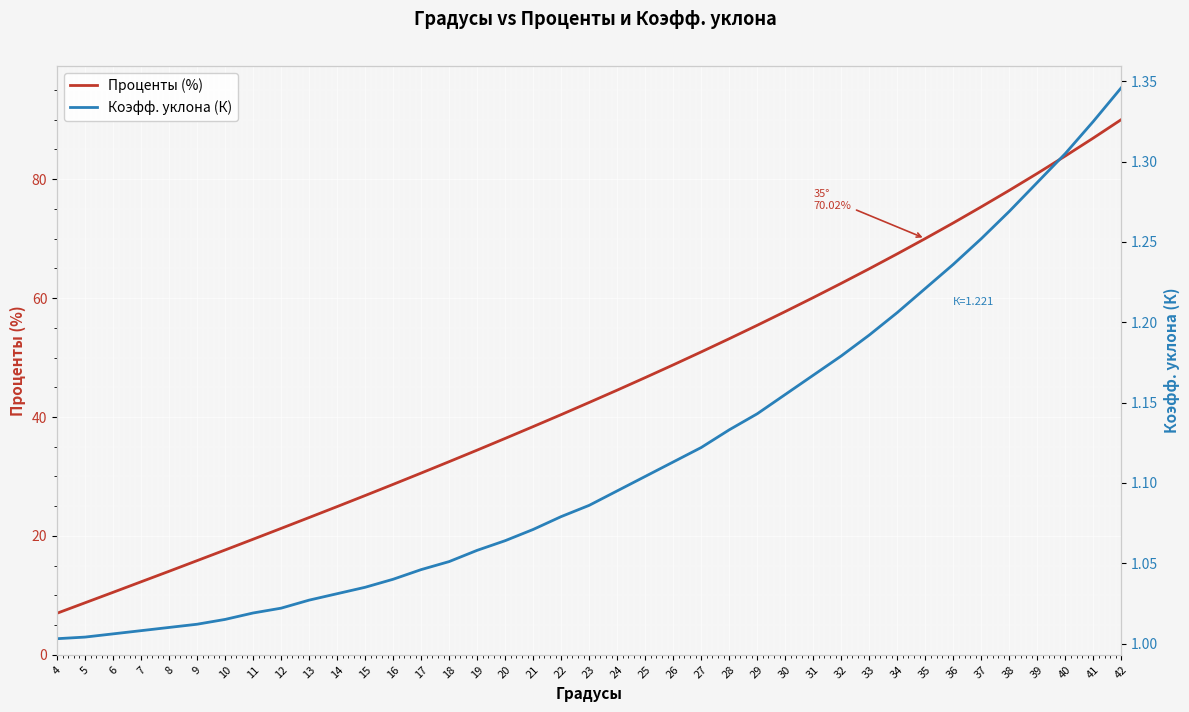

At 28, list the series in order from largest to smallest.

Проценты (%), Коэфф. уклона (К)